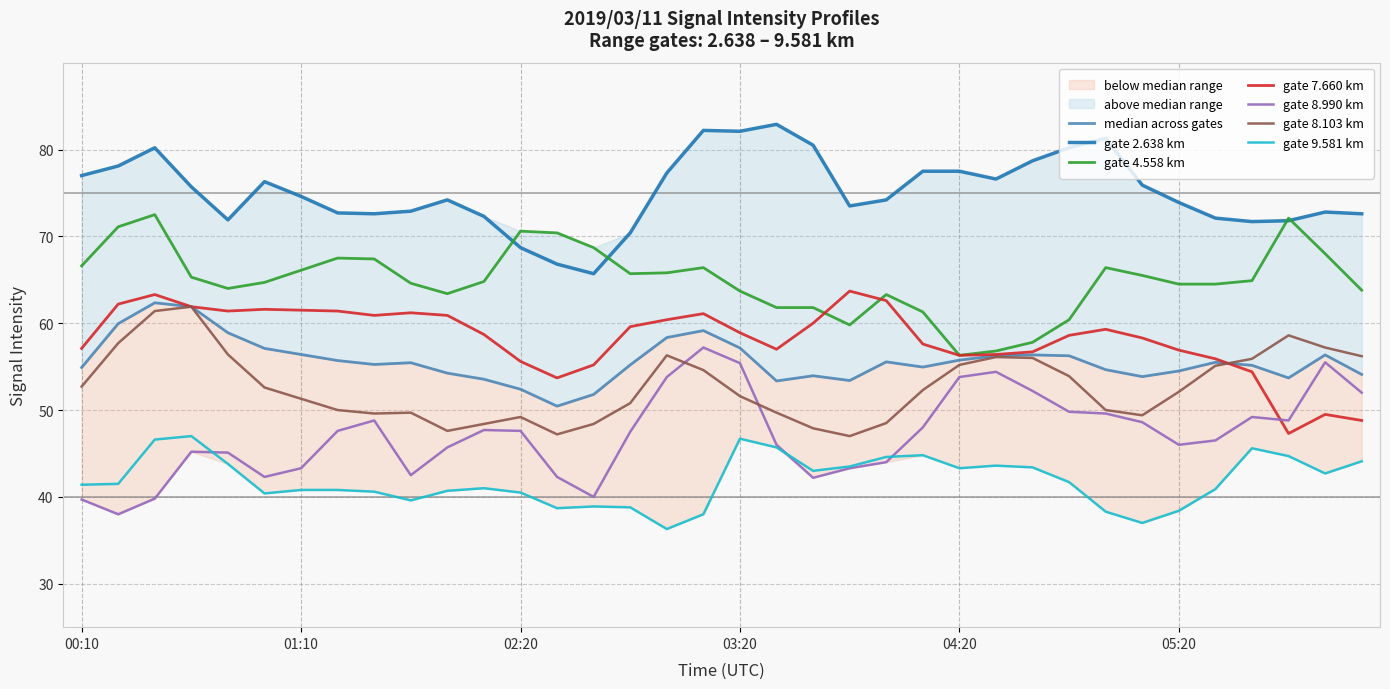

Which series changed the most between 2019/03/11 05:10 and 2019/03/11 06:10?

7.660